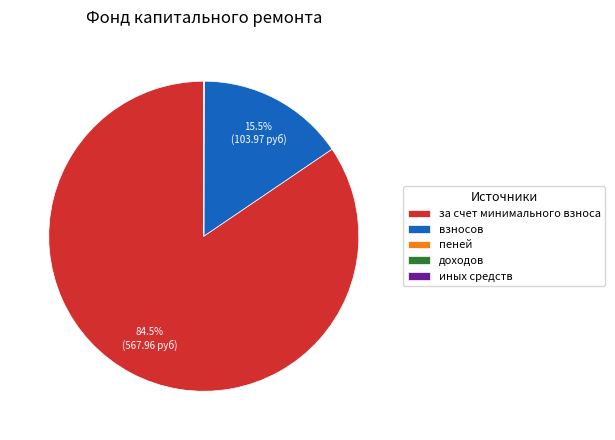

Which category has the biggest portion of the pie?

за счет минимального взноса